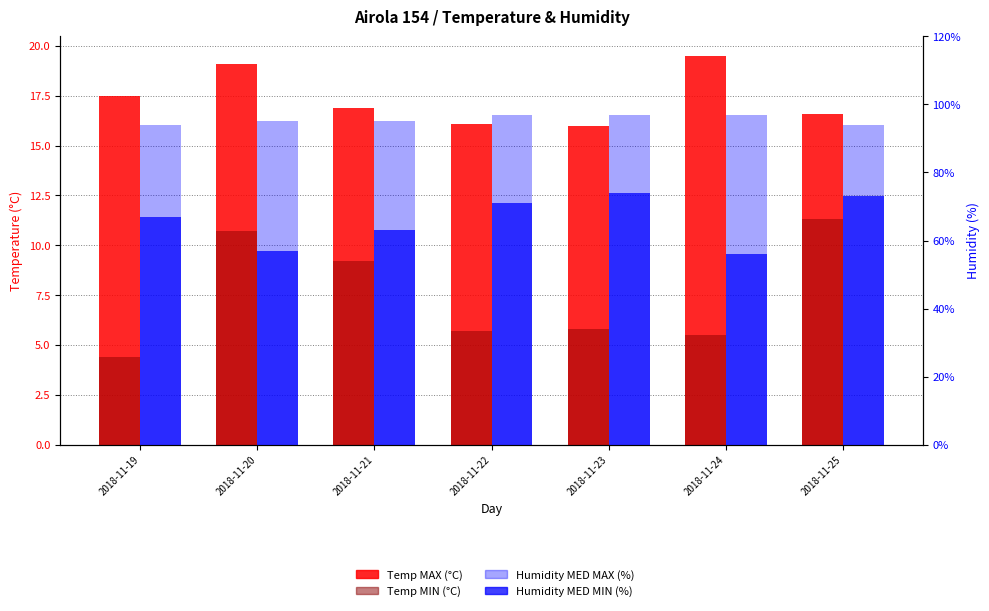

Which has a higher value, 2018-11-21 or 2018-11-24?

2018-11-24